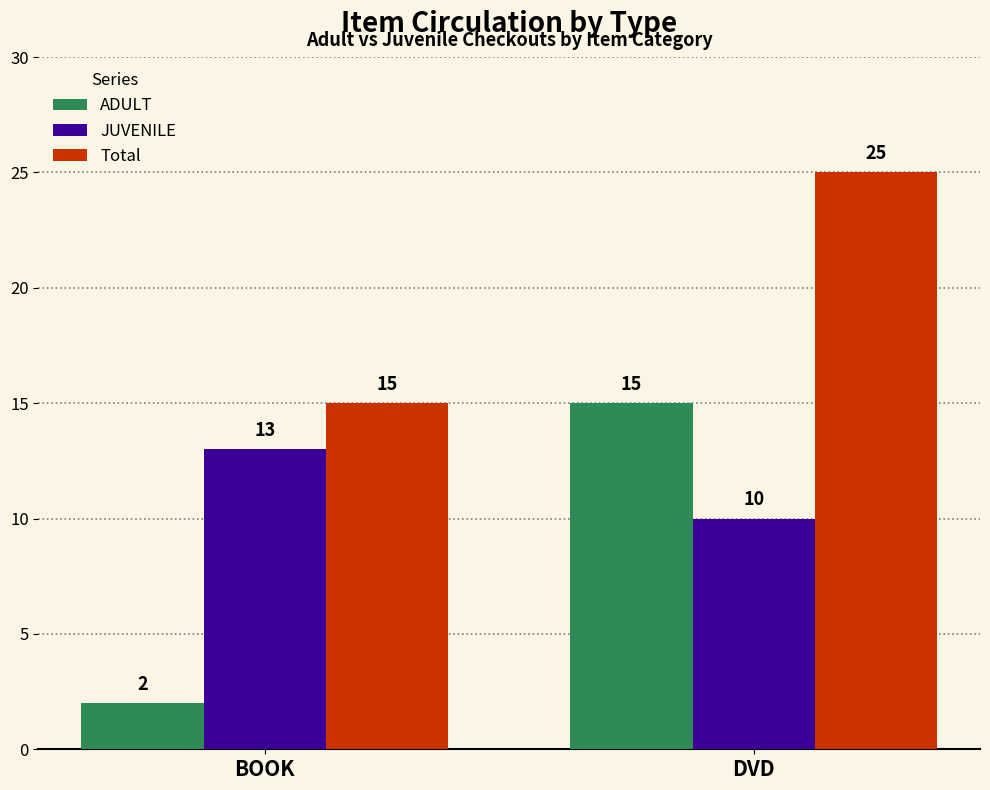

What is the value of the JUVENILE bar at the 1st from the left?

13